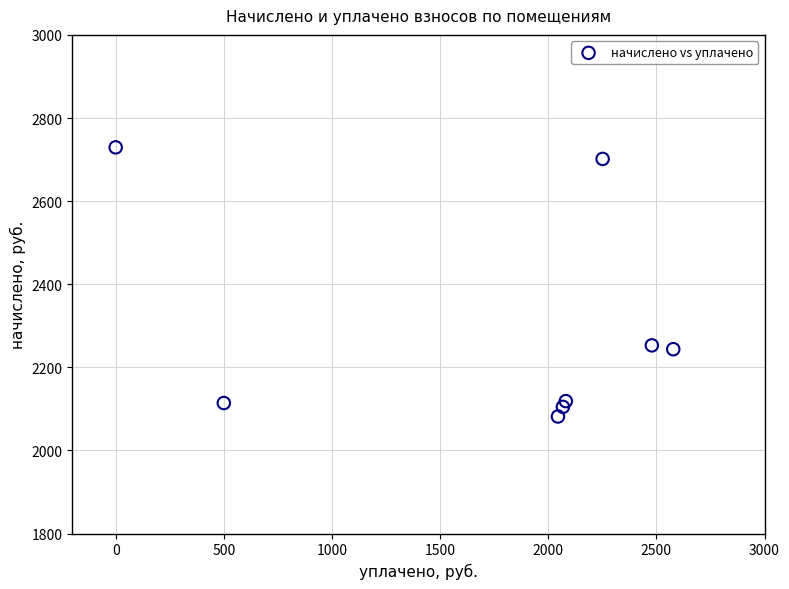

What is the range of Y values (max minus min)?

647.6